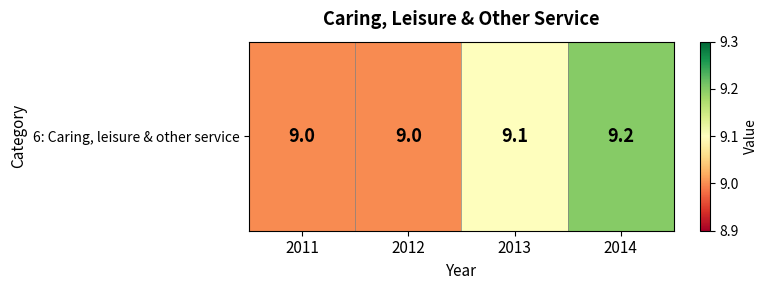

Count the values in the range 9 to 10.

4